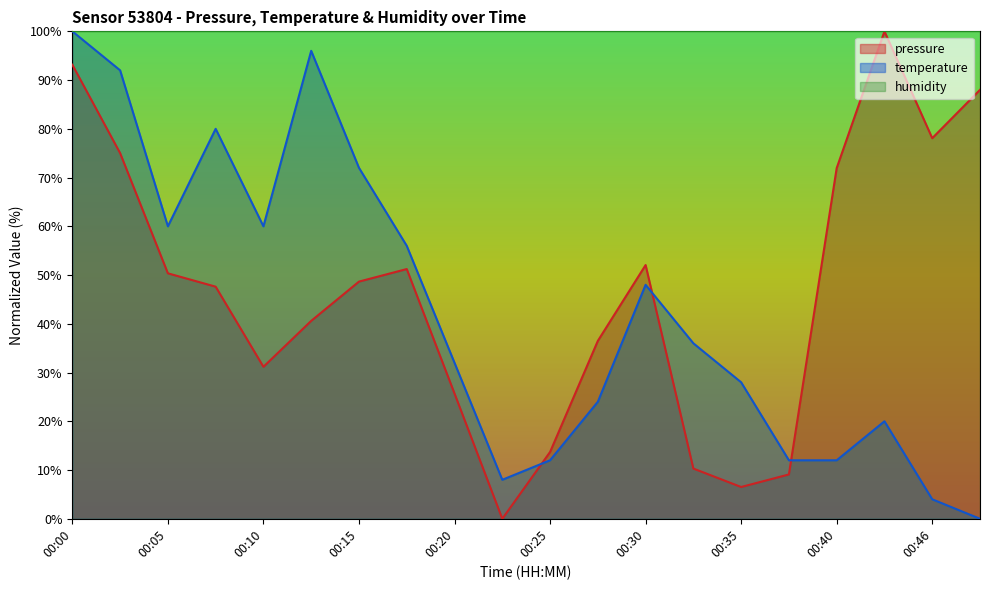

Is it true that pressure equals 24.3 at 00:43?

False